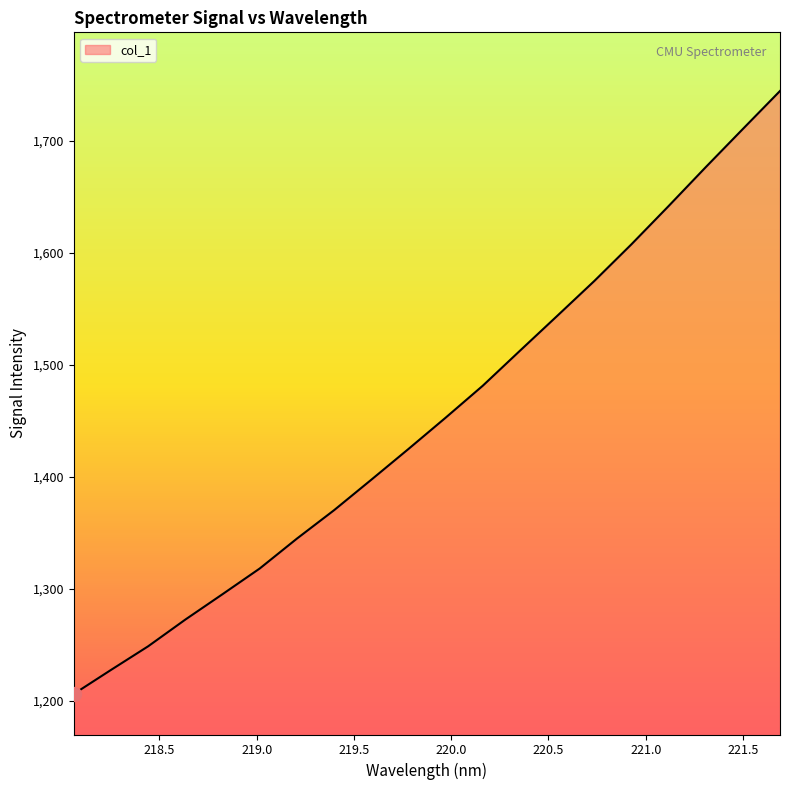

What is the minimum value shown in the chart?

1206.1